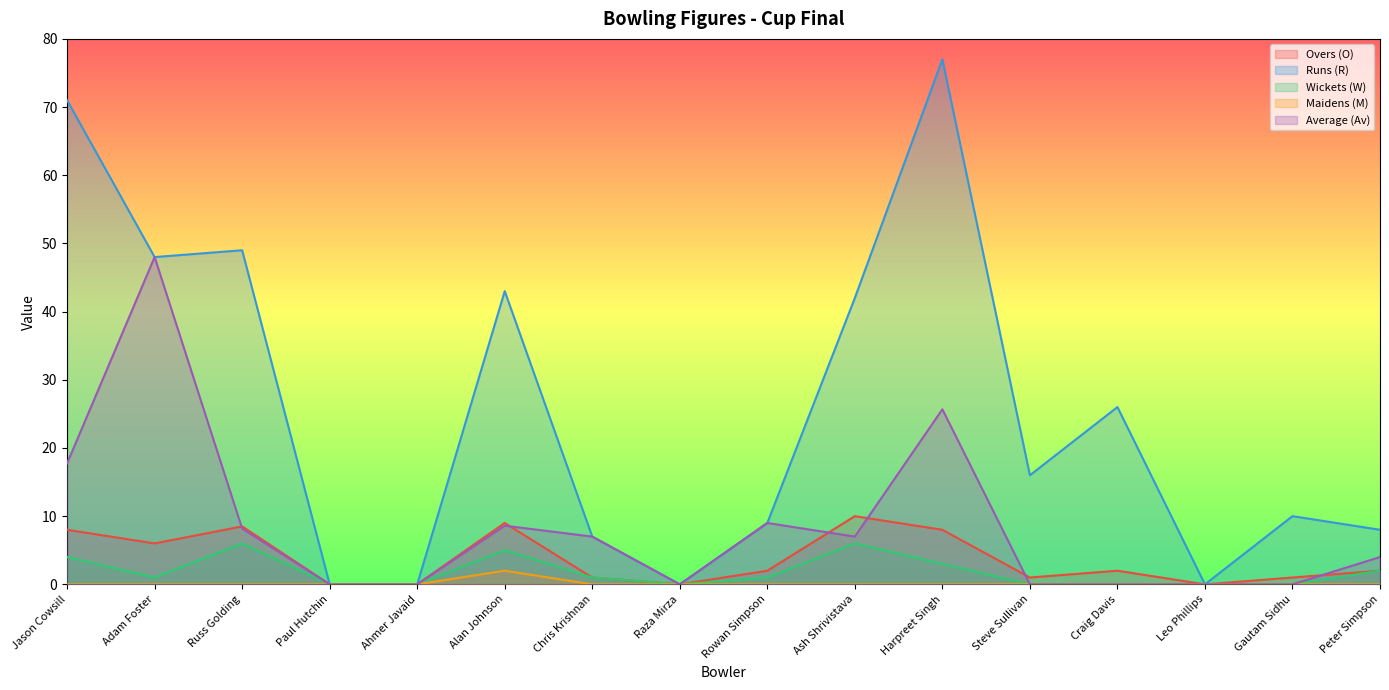

Where does the Wickets (W) series first go above 1?

Jason Cowsill